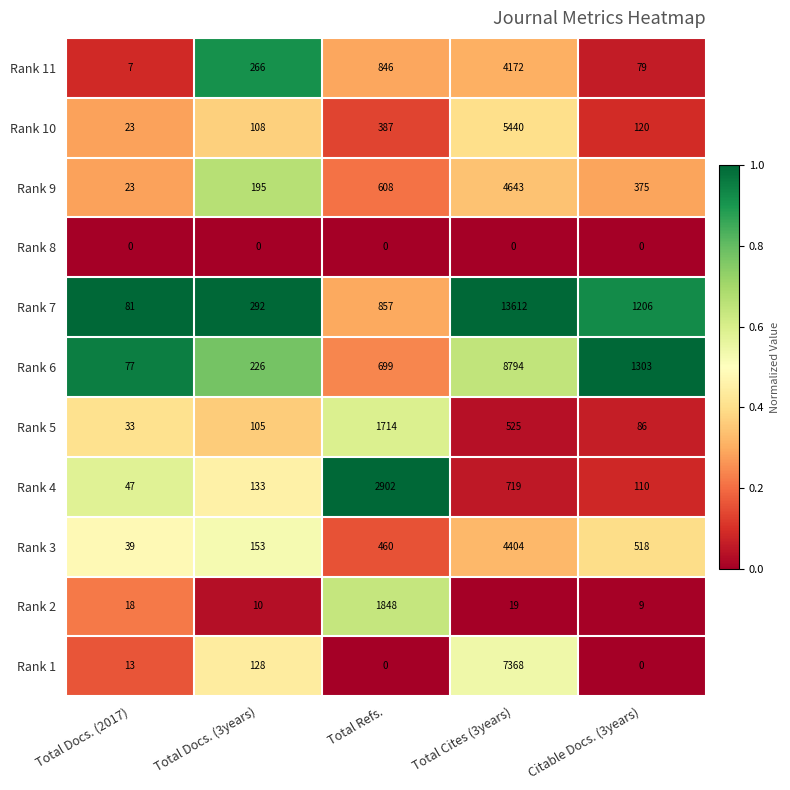

At which category is the sum across all series the highest?

Total Cites (3years)